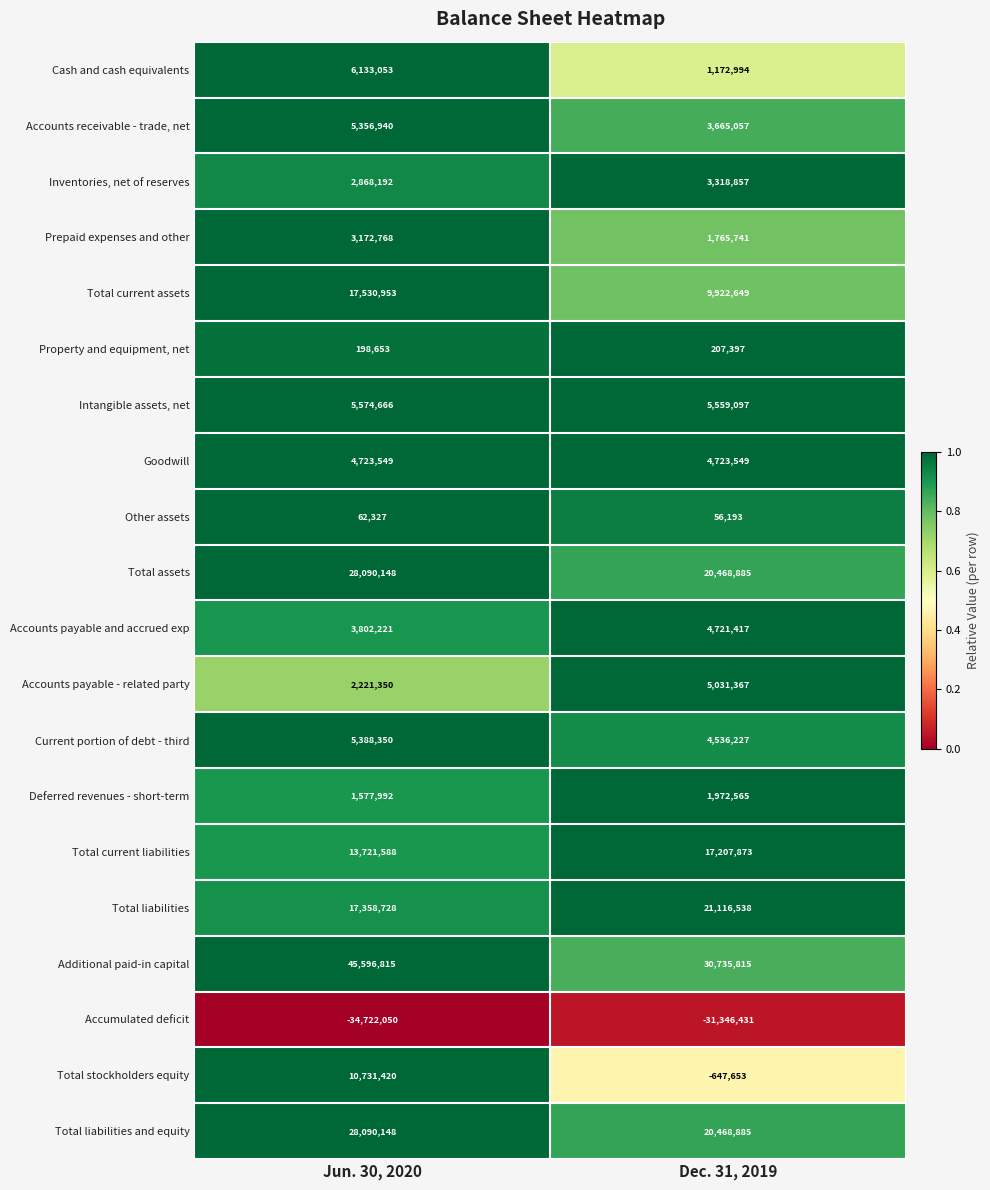

What is the spread (max minus min) of values at Dec. 31, 2019?

62082246